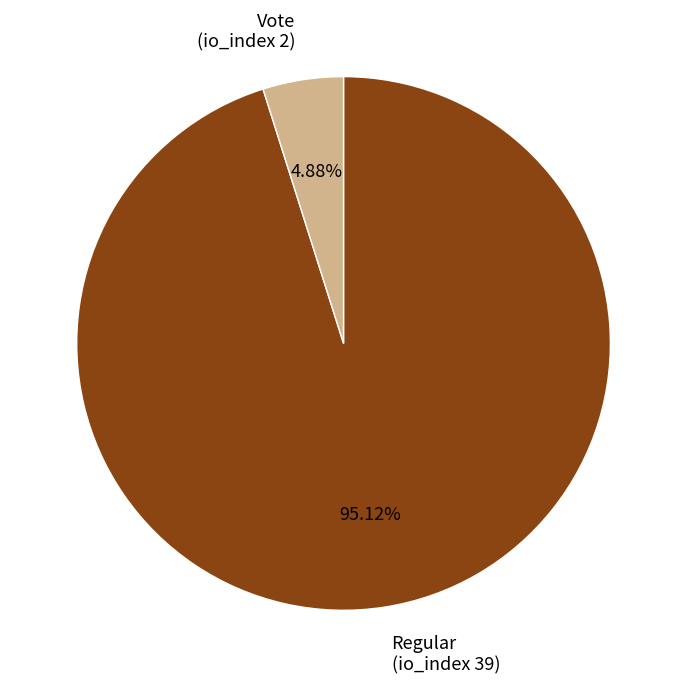

Is it true that Vote (io_index 2) is 5% of the pie?

True